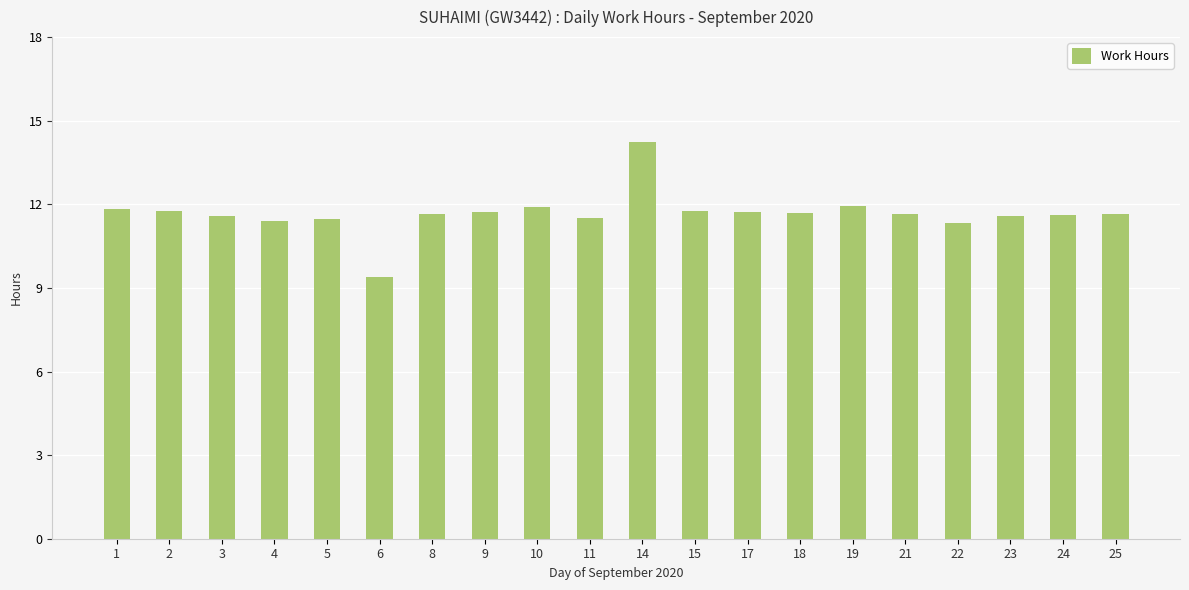

Is it true that the value at 4 is 5.4?

False